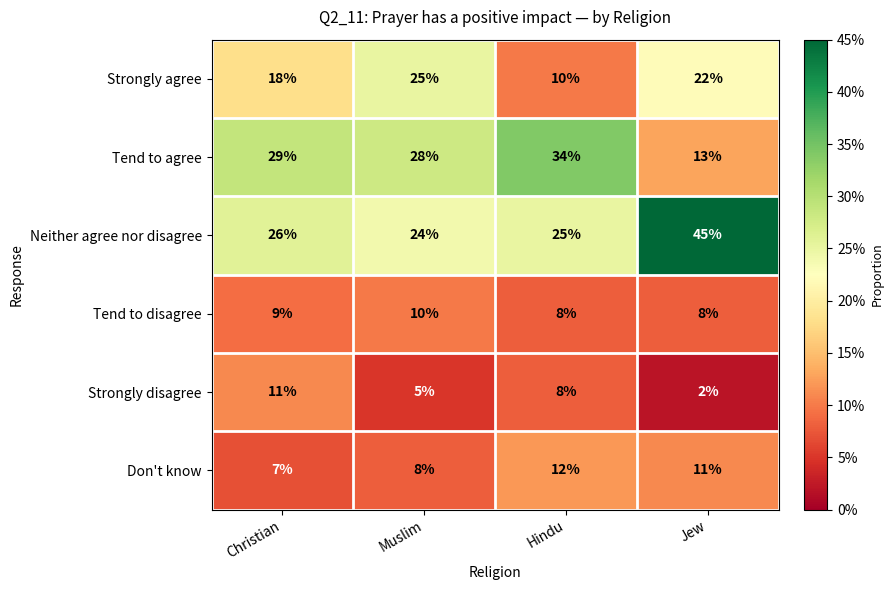

What is the difference between the highest and lowest values at Hindu?

26